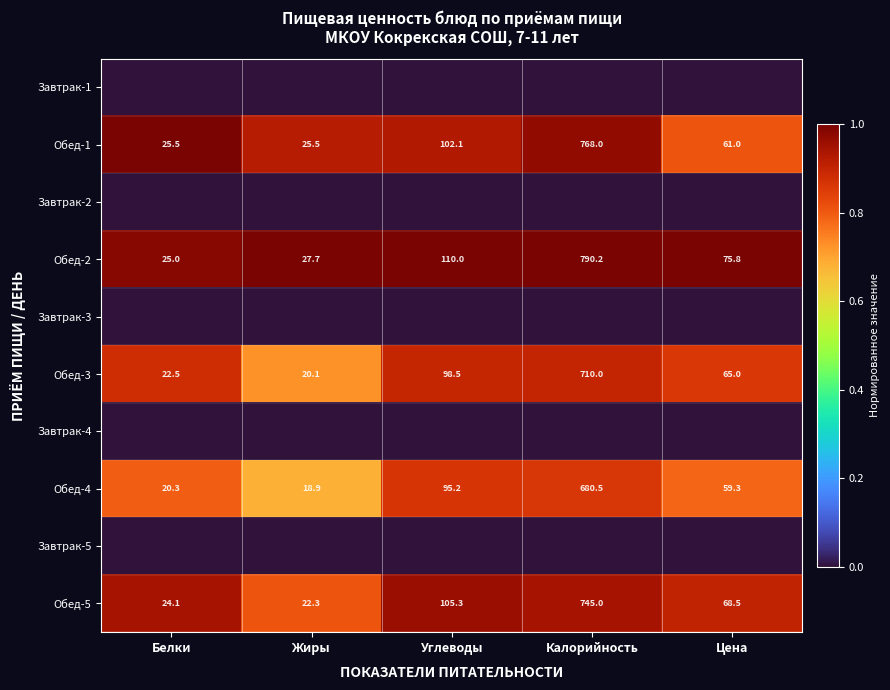

The value of Обед-5 at Цена is 68.5. True or false?

True